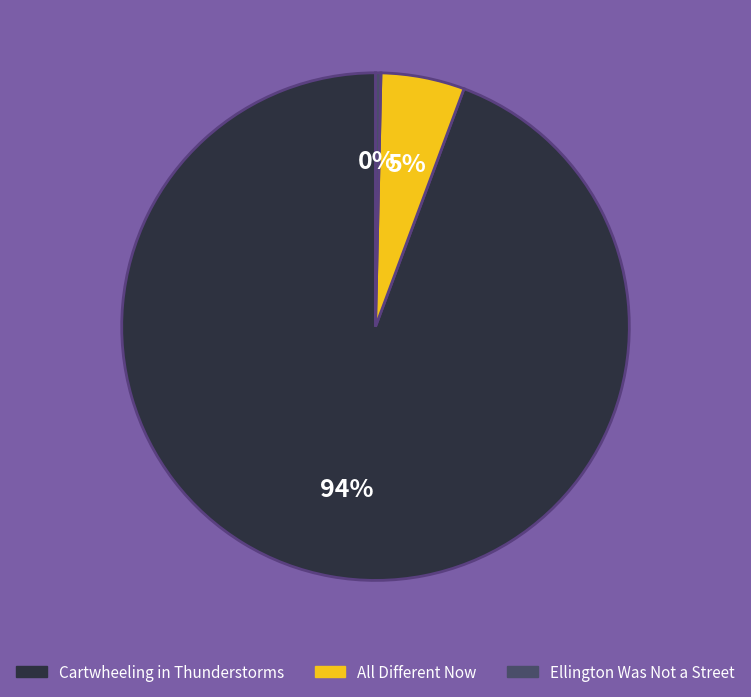

Is Ellington Was Not a Street the majority of the pie?

No